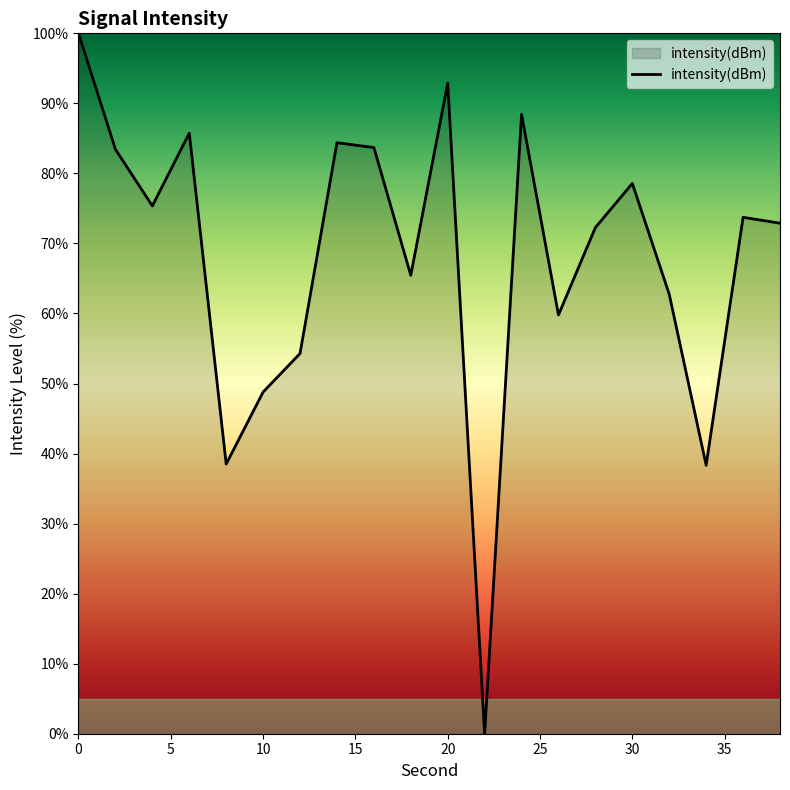

True or false: there are more than 2 points higher than both neighbors.

True